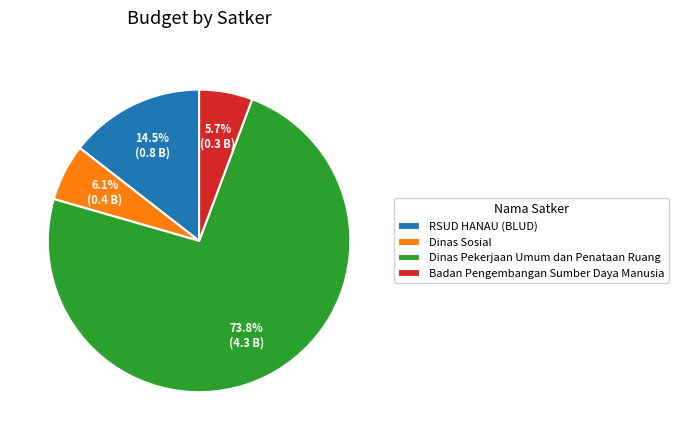

Combined, do Badan Pengembangan Sumber Daya Manusia and Dinas Pekerjaan Umum dan Penataan Ruang account for over 50%?

Yes